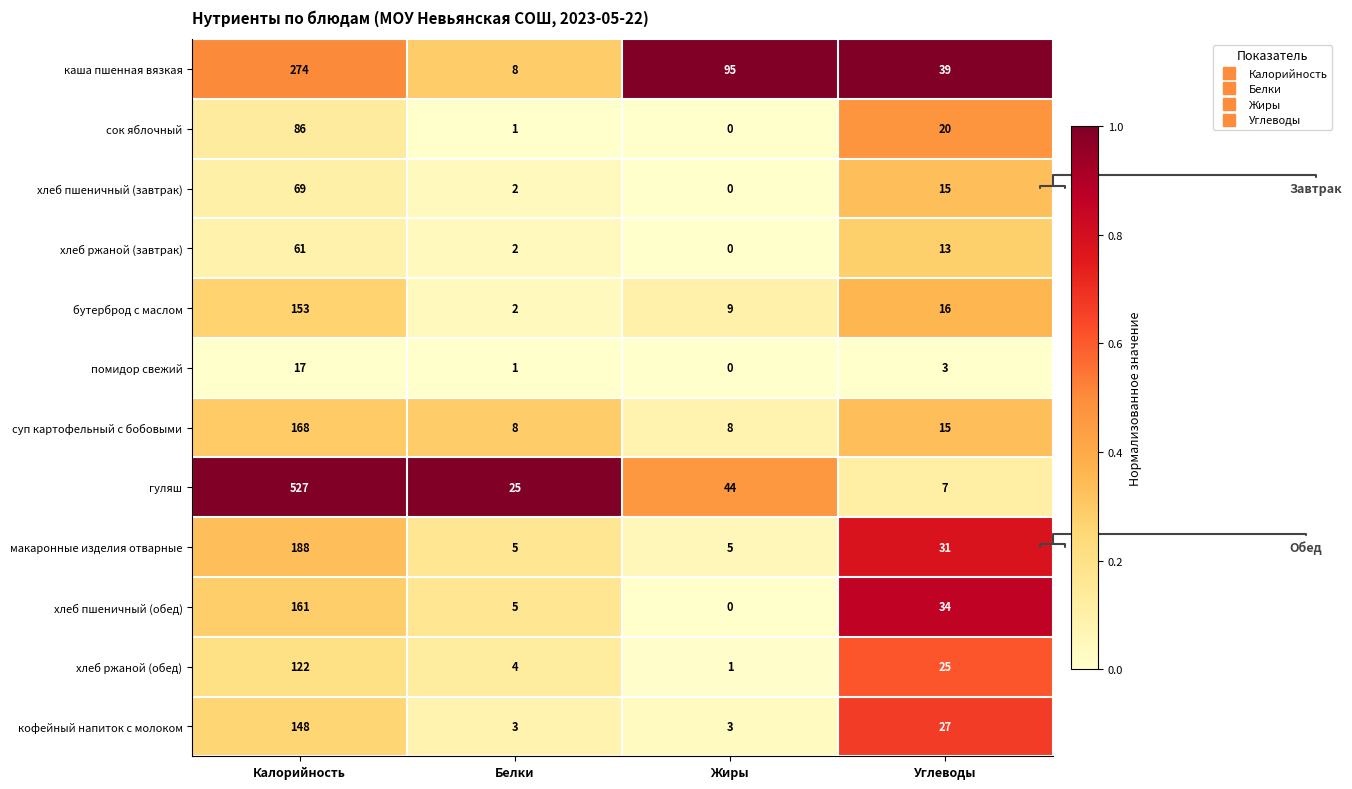

Rank the categories by гуляш value from highest to lowest.

Калорийность, Жиры, Белки, Углеводы